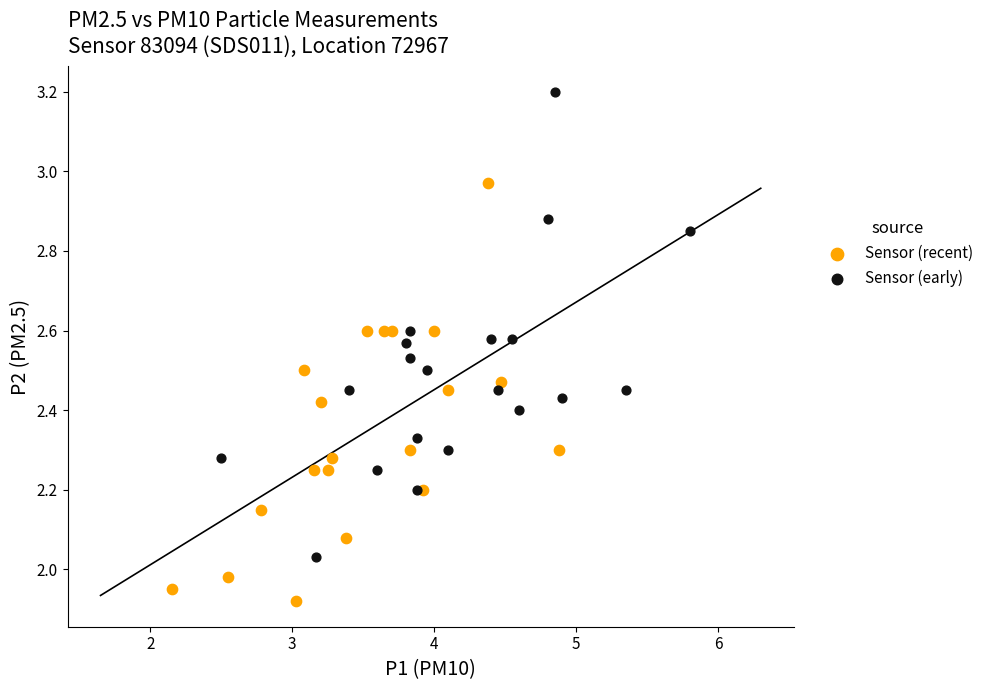

Which series reaches the minimum Y coordinate?

Sensor (recent)